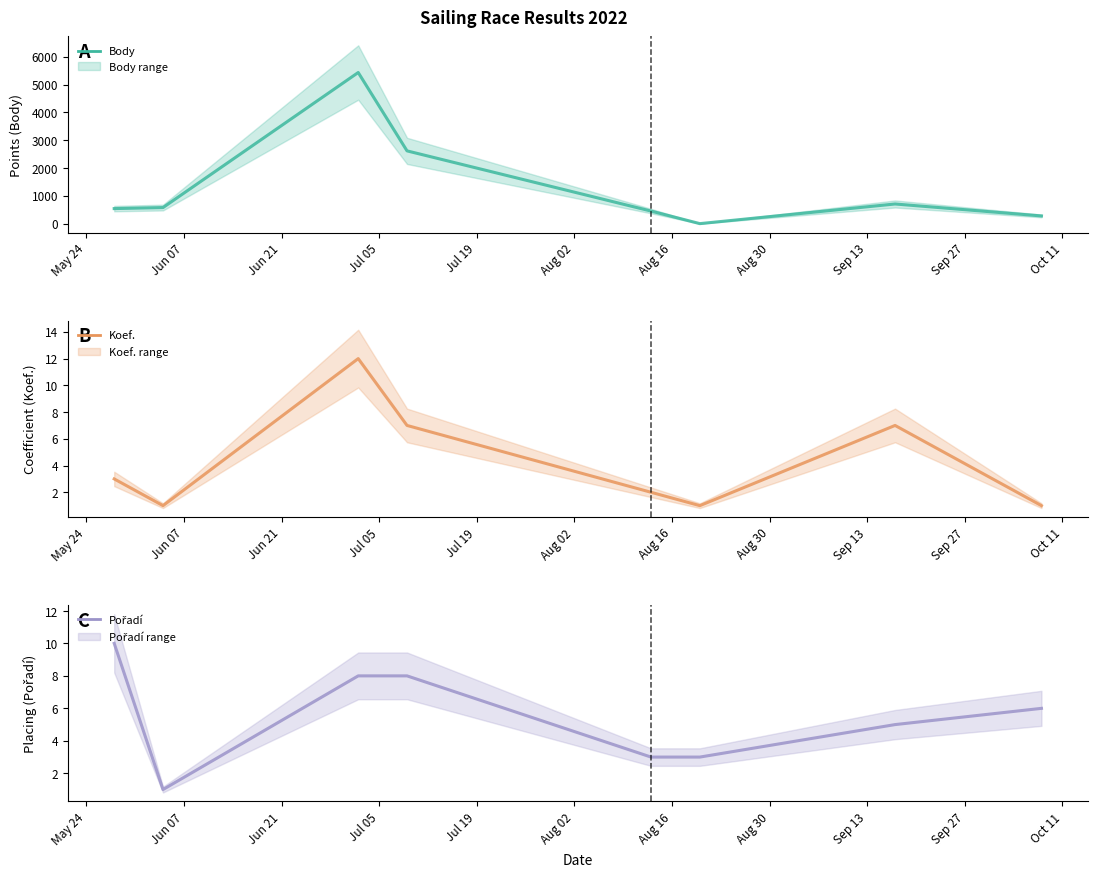

Is it true that Body equals 1918 at Jun 21?

False